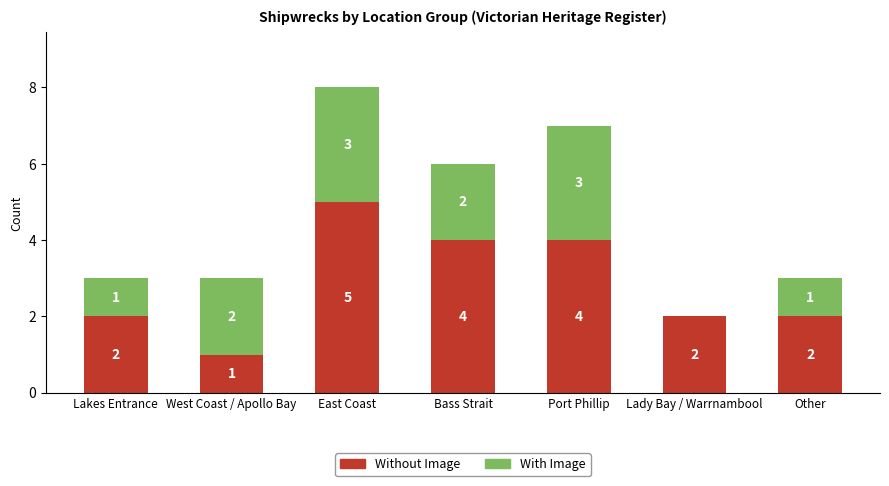

What is the total value across all series at West Coast / Apollo Bay?

3